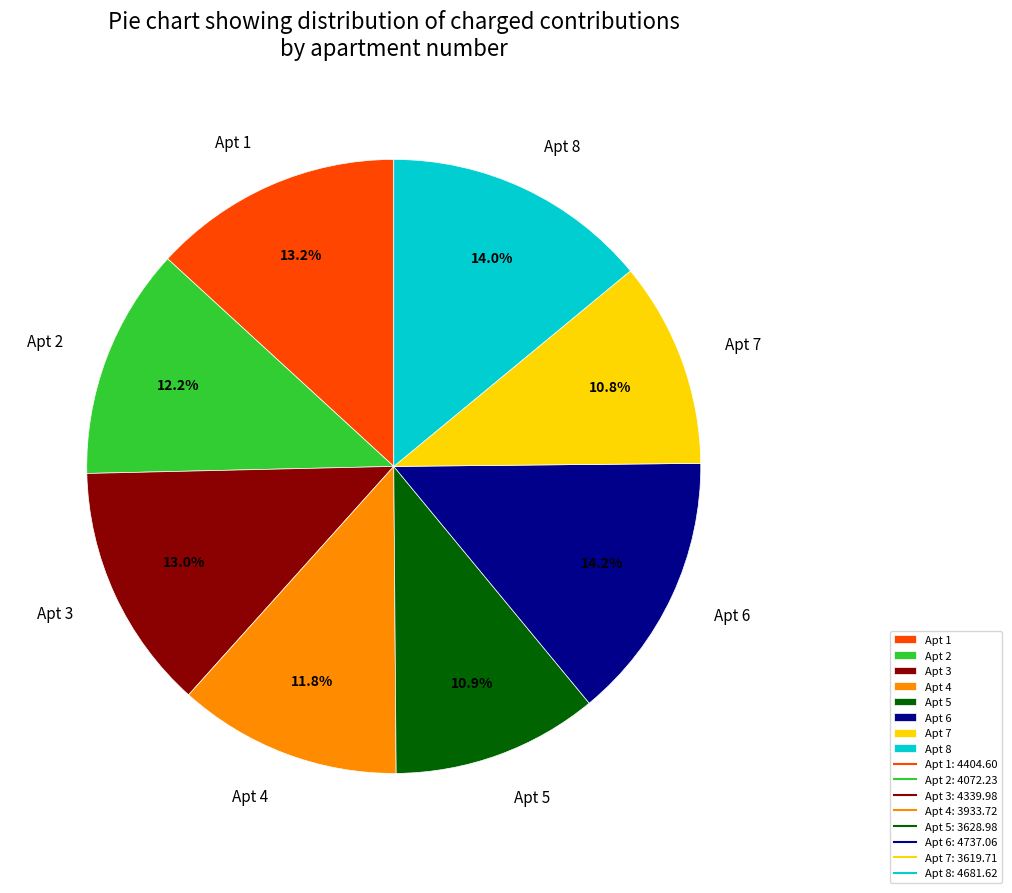

Count the number of slices in the pie.

8